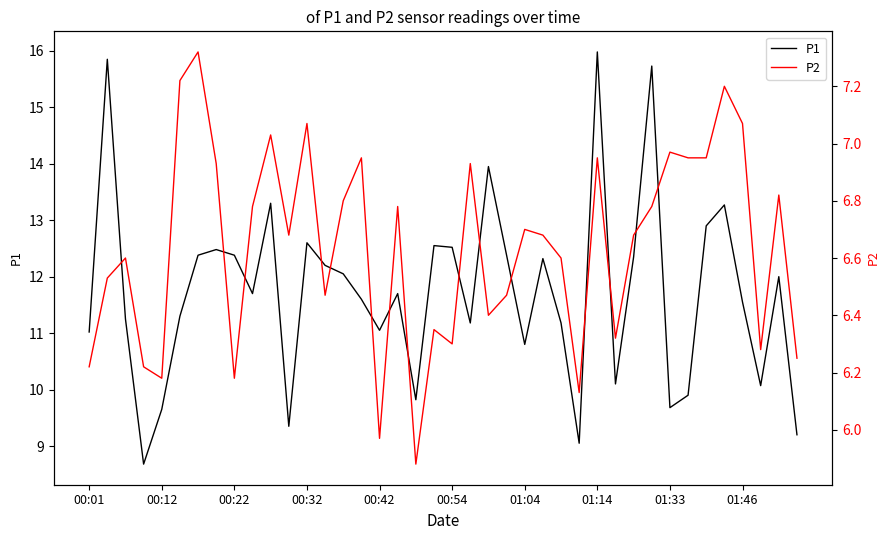

What is the maximum value for P1?

16.0